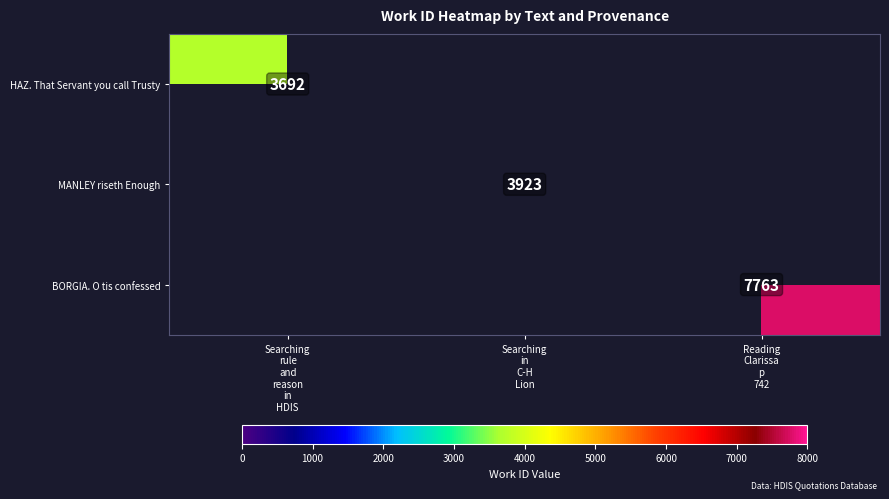

Count the number of categories in the chart.

3